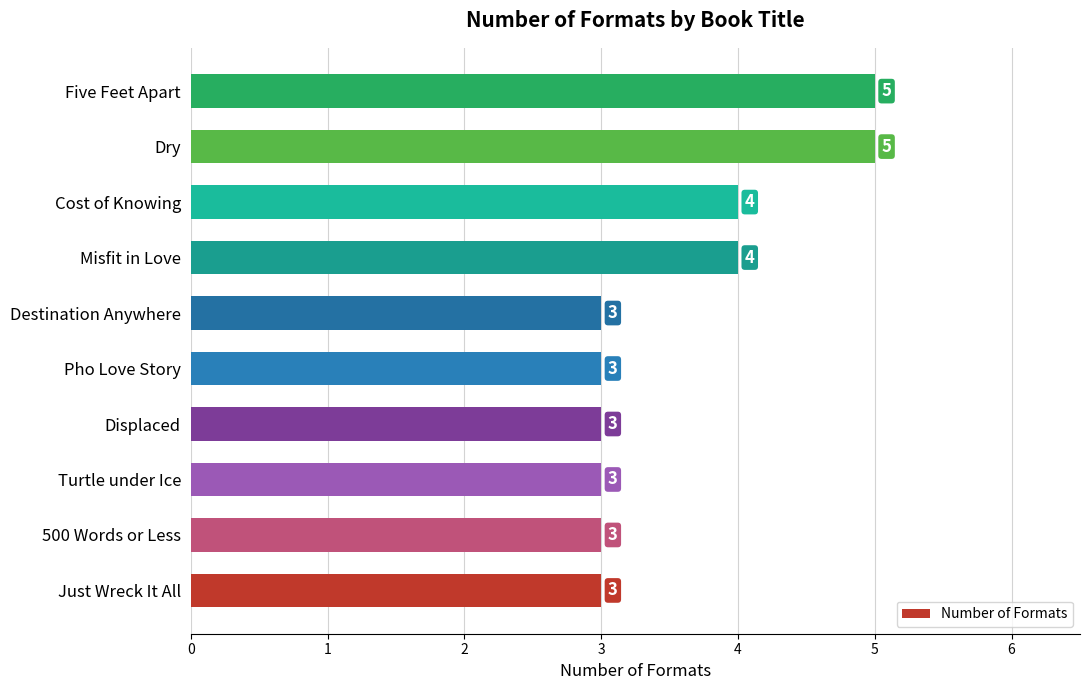

Reading bottom to top, transcribe all the data shown in this chart.

3	3	3	3	3	3	4	4	5	5